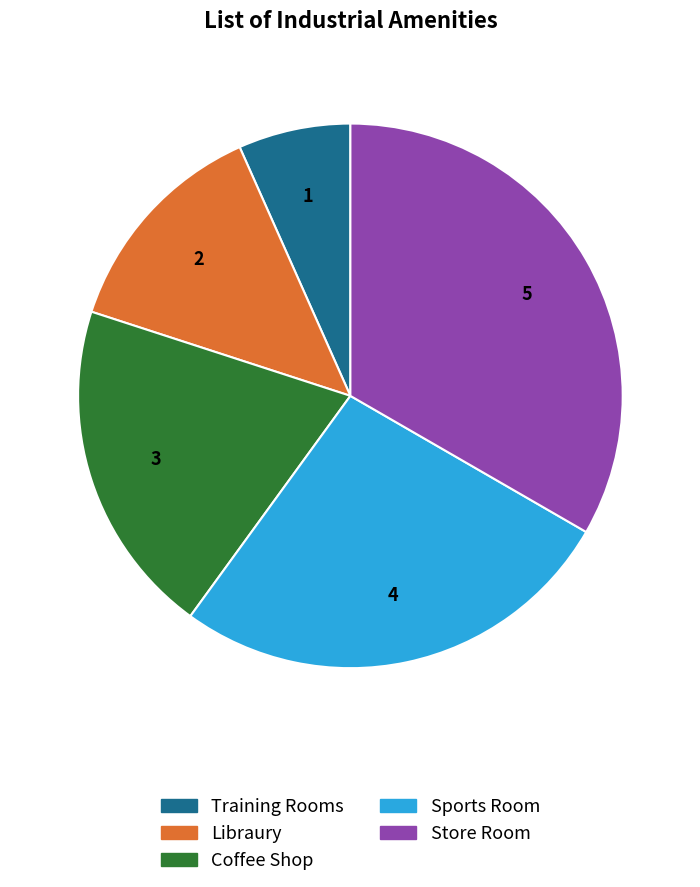

Count the number of slices in the pie.

5